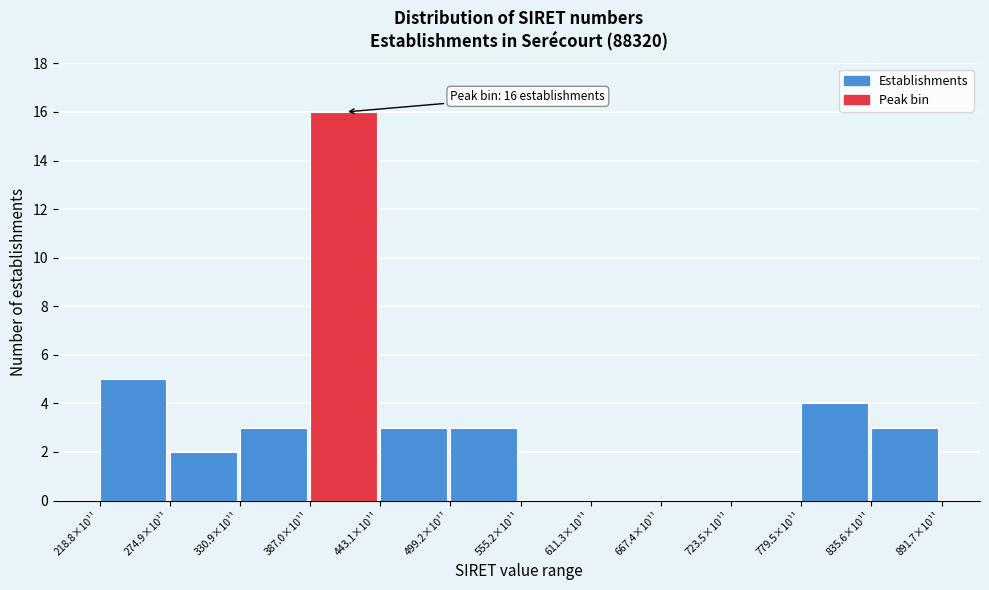

Reading left to right, what are all the values shown in this chart?

218.8×10¹¹=5	274.9×10¹¹=2	330.9×10¹¹=3	387.0×10¹¹=16	443.1×10¹¹=3	499.2×10¹¹=3	555.2×10¹¹=0	611.3×10¹¹=0	667.4×10¹¹=0	723.5×10¹¹=0	779.5×10¹¹=4	835.6×10¹¹=3